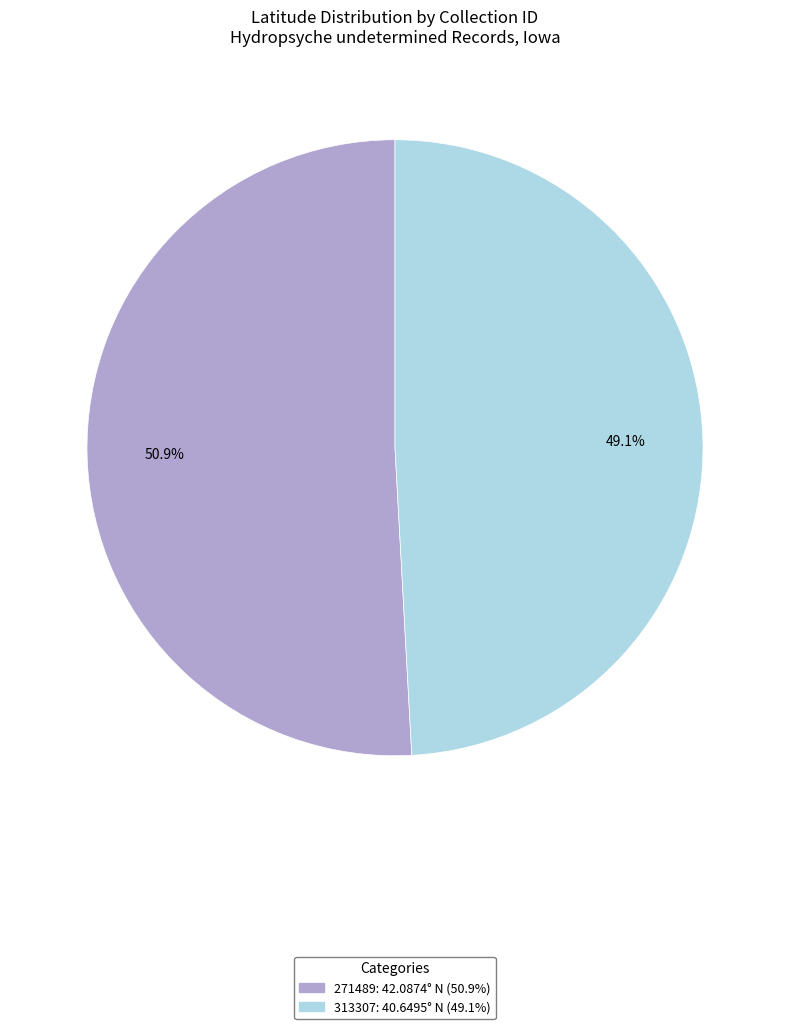

Does 271489 represent more than half of the total?

Yes